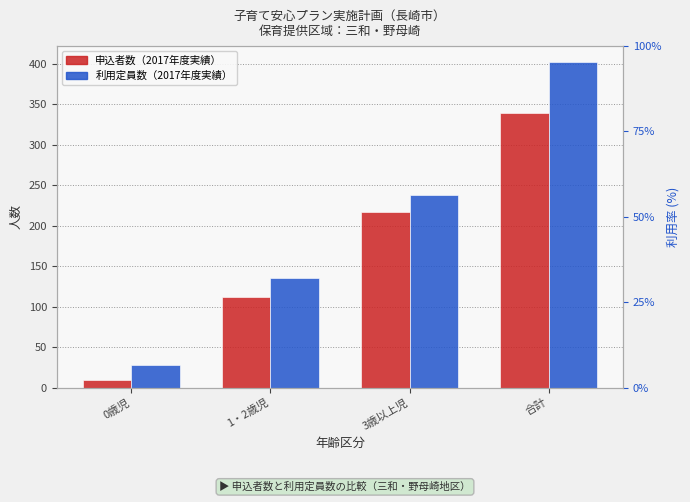

What is the sum of the 利用定員数（2017年度実績） values at 0歳児 and 1・2歳児?

164